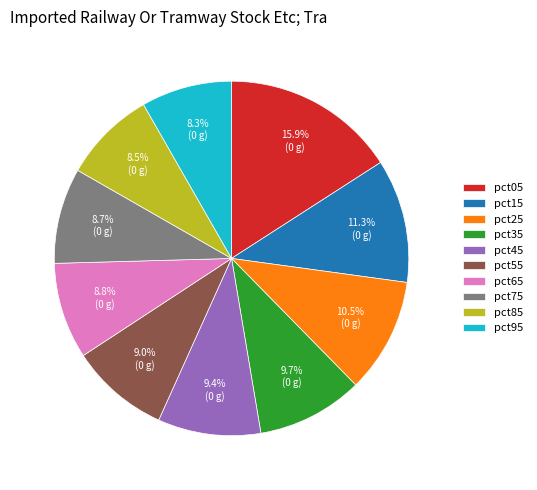

Which has a higher value, pct45 or pct15?

pct15